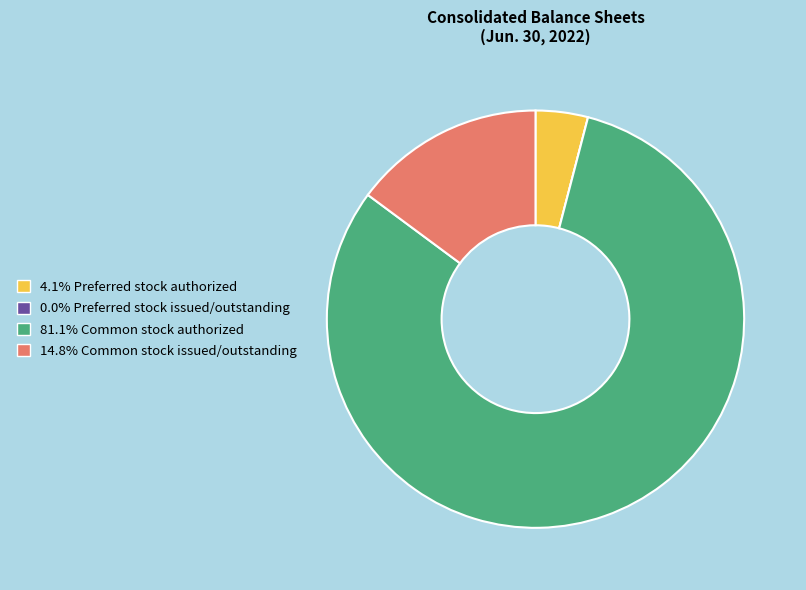

Does any single category account for the majority?

Yes